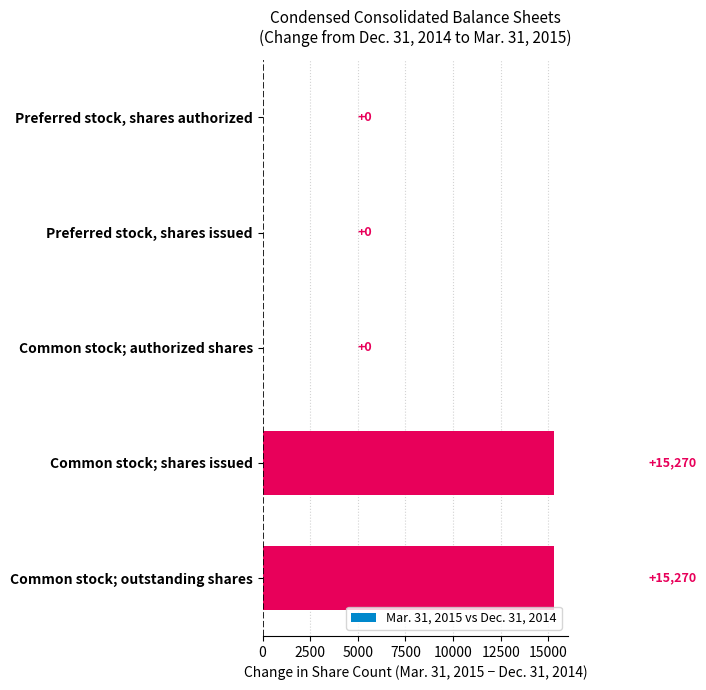

Count the number of data series in this chart.

1